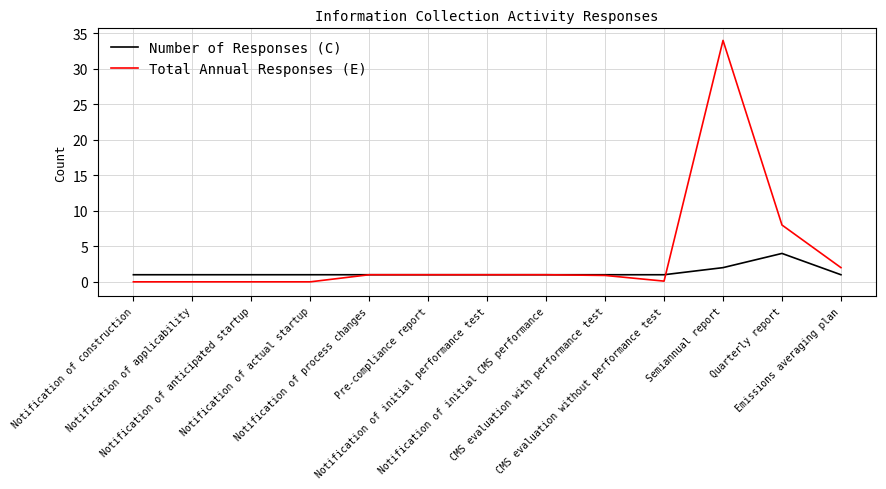

What is the maximum value for Number of Responses (C)?

4.0